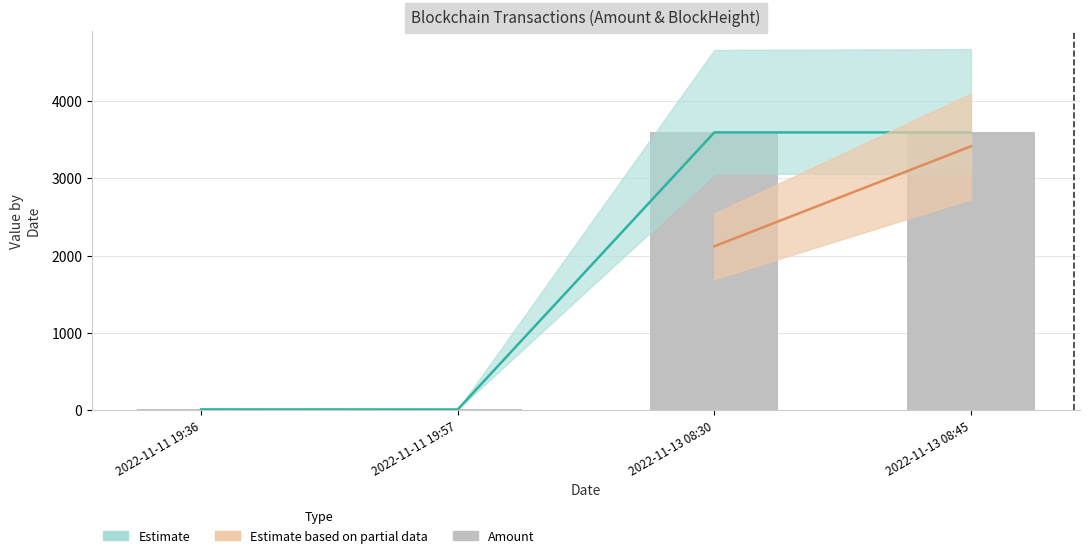

What is the approximate value at 2022-11-13 08:45?

3593.3